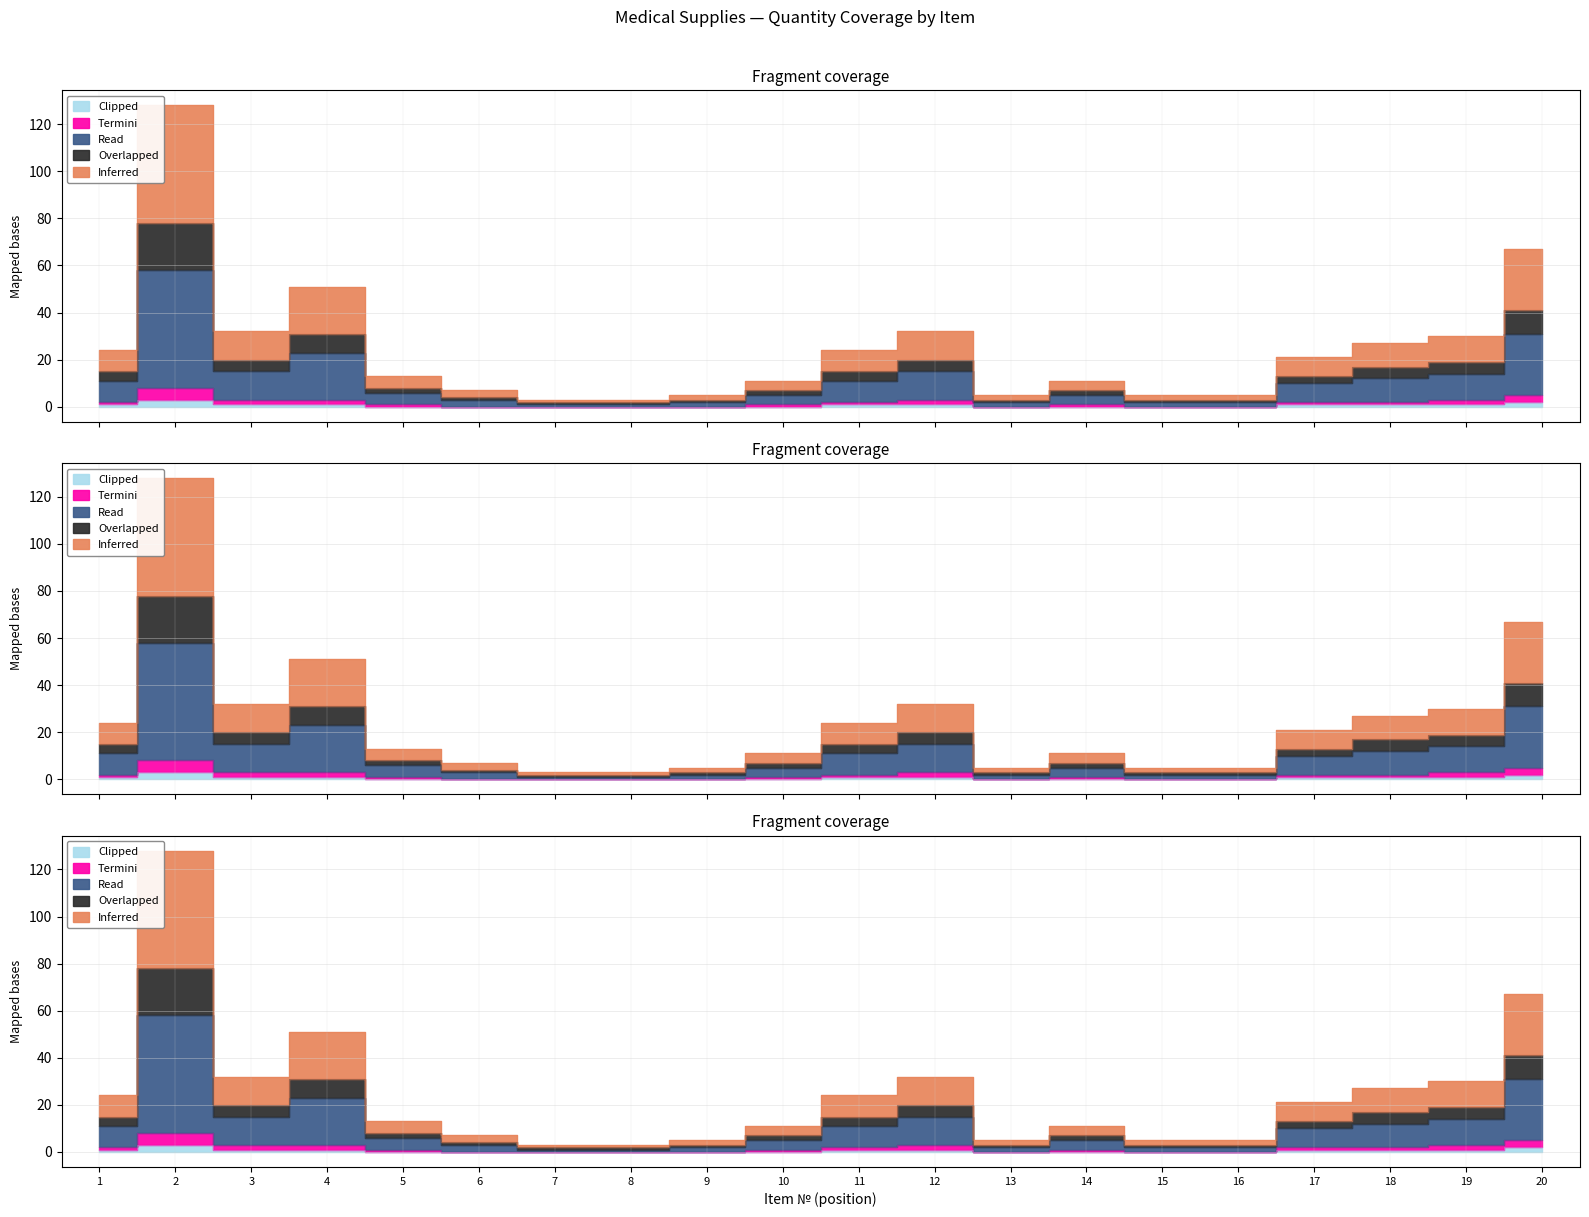

At which label does Clipped first exceed 1?

2